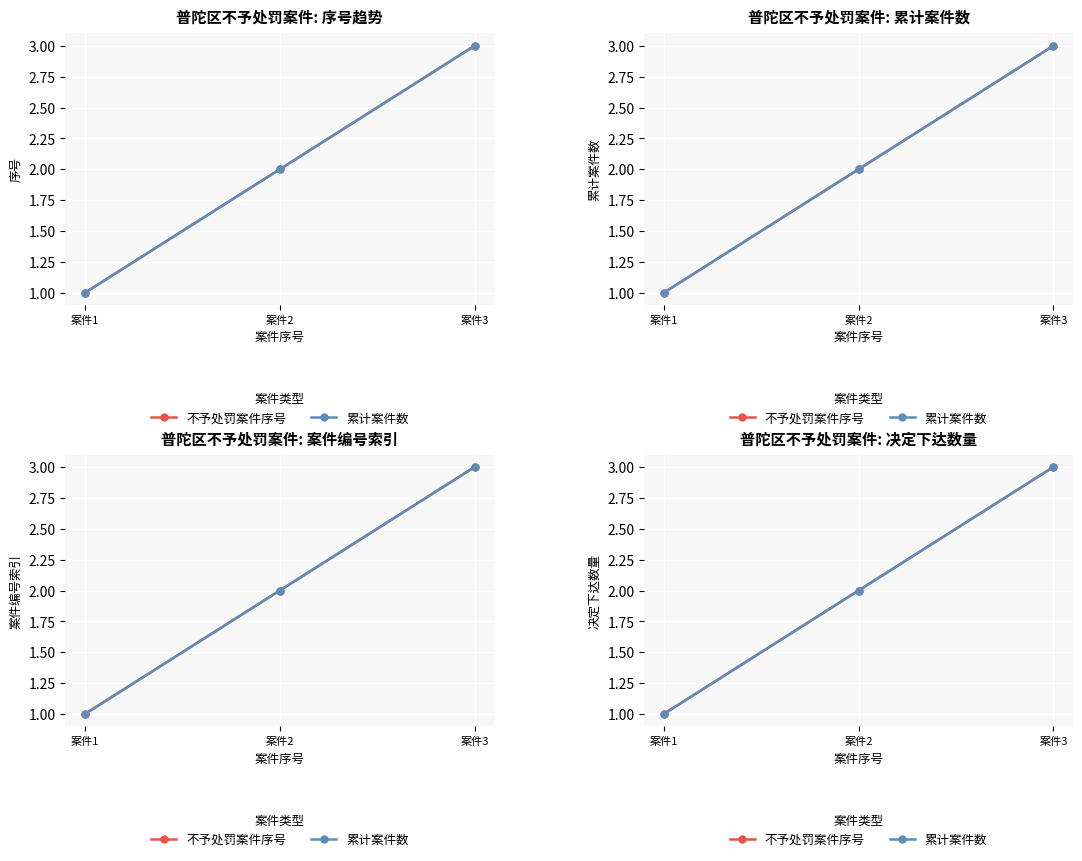

What are all the series names shown in the legend?

不予处罚案件序号, 累计案件数